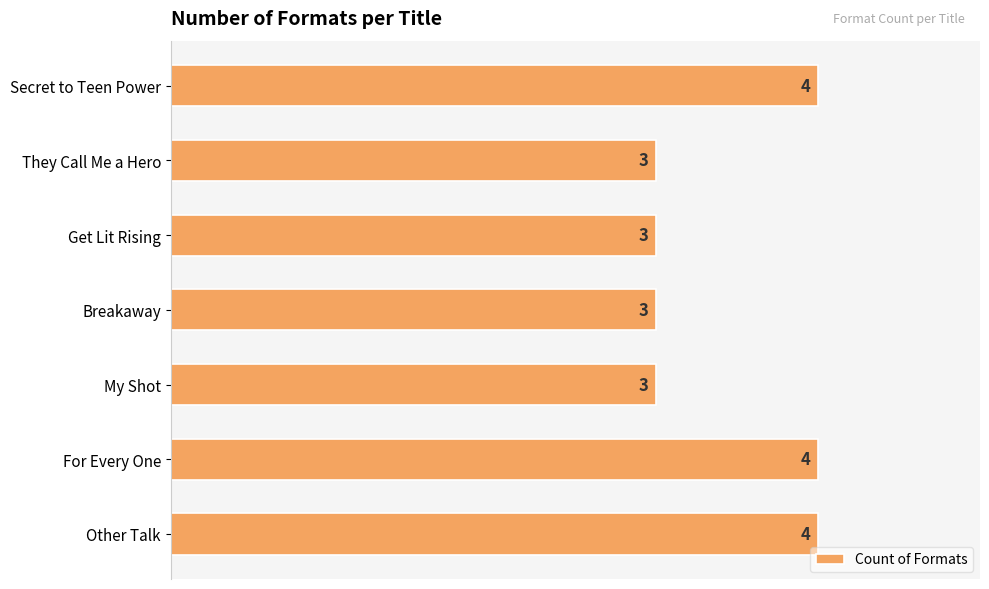

Reading bottom to top, what are all the values shown in this chart?

Other Talk=4	For Every One=4	My Shot=3	Breakaway=3	Get Lit Rising=3	They Call Me a Hero=3	Secret to Teen Power=4